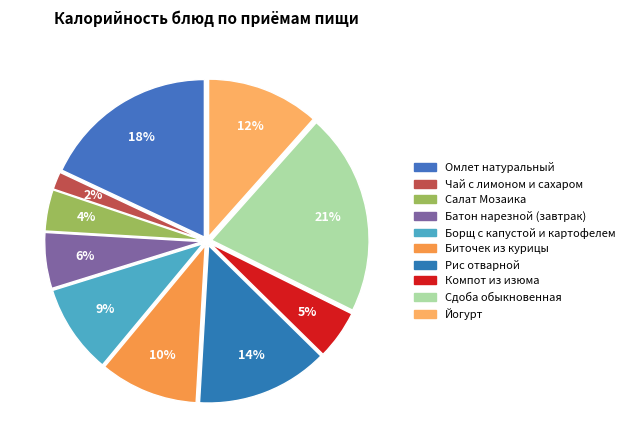

To the nearest percent, what is the combined percentage of Сдоба обыкновенная and Биточек из курицы?

31%